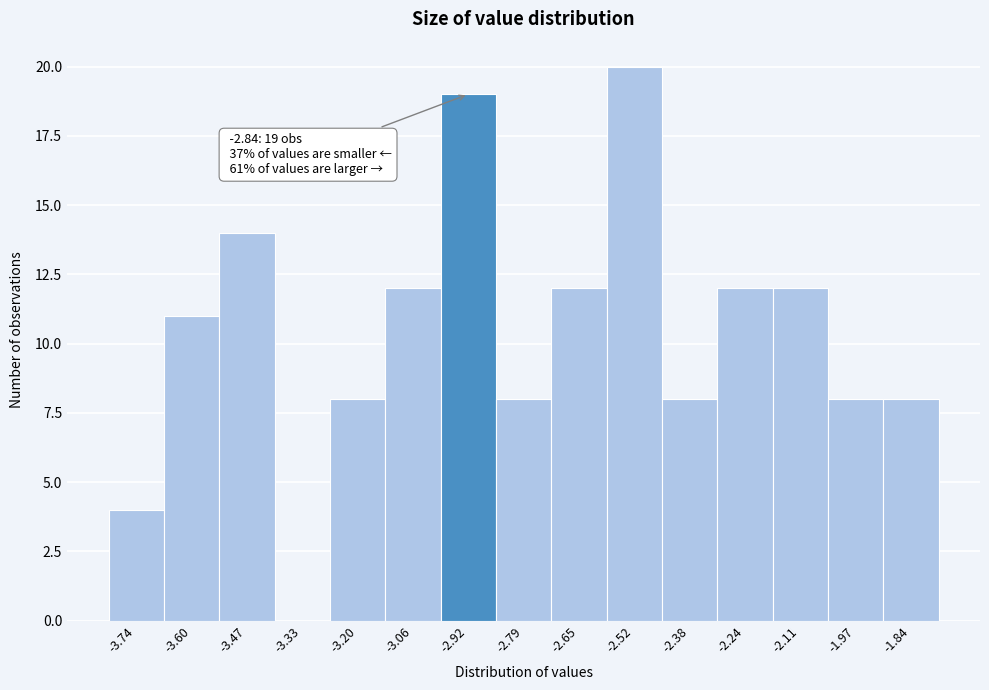

Reading left to right, list all the values displayed in this chart.

-3.74=4	-3.60=11	-3.47=14	-3.33=0	-3.20=8	-3.06=12	-2.92=19	-2.79=8	-2.65=12	-2.52=20	-2.38=8	-2.24=12	-2.11=12	-1.97=8	-1.84=8